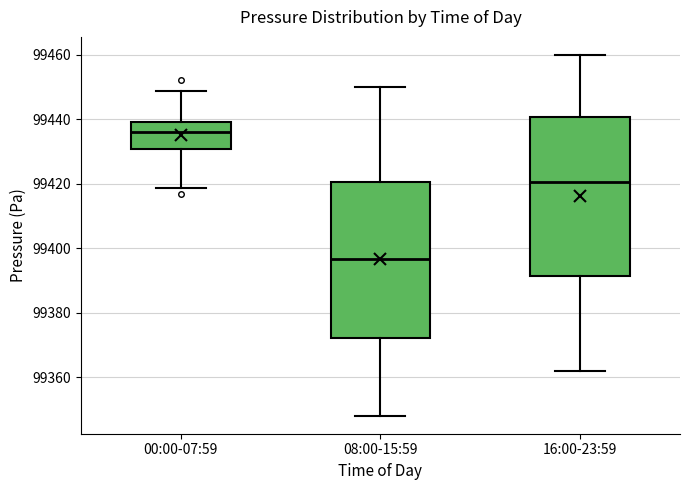

Which box's median line is the highest?

00:00-07:59